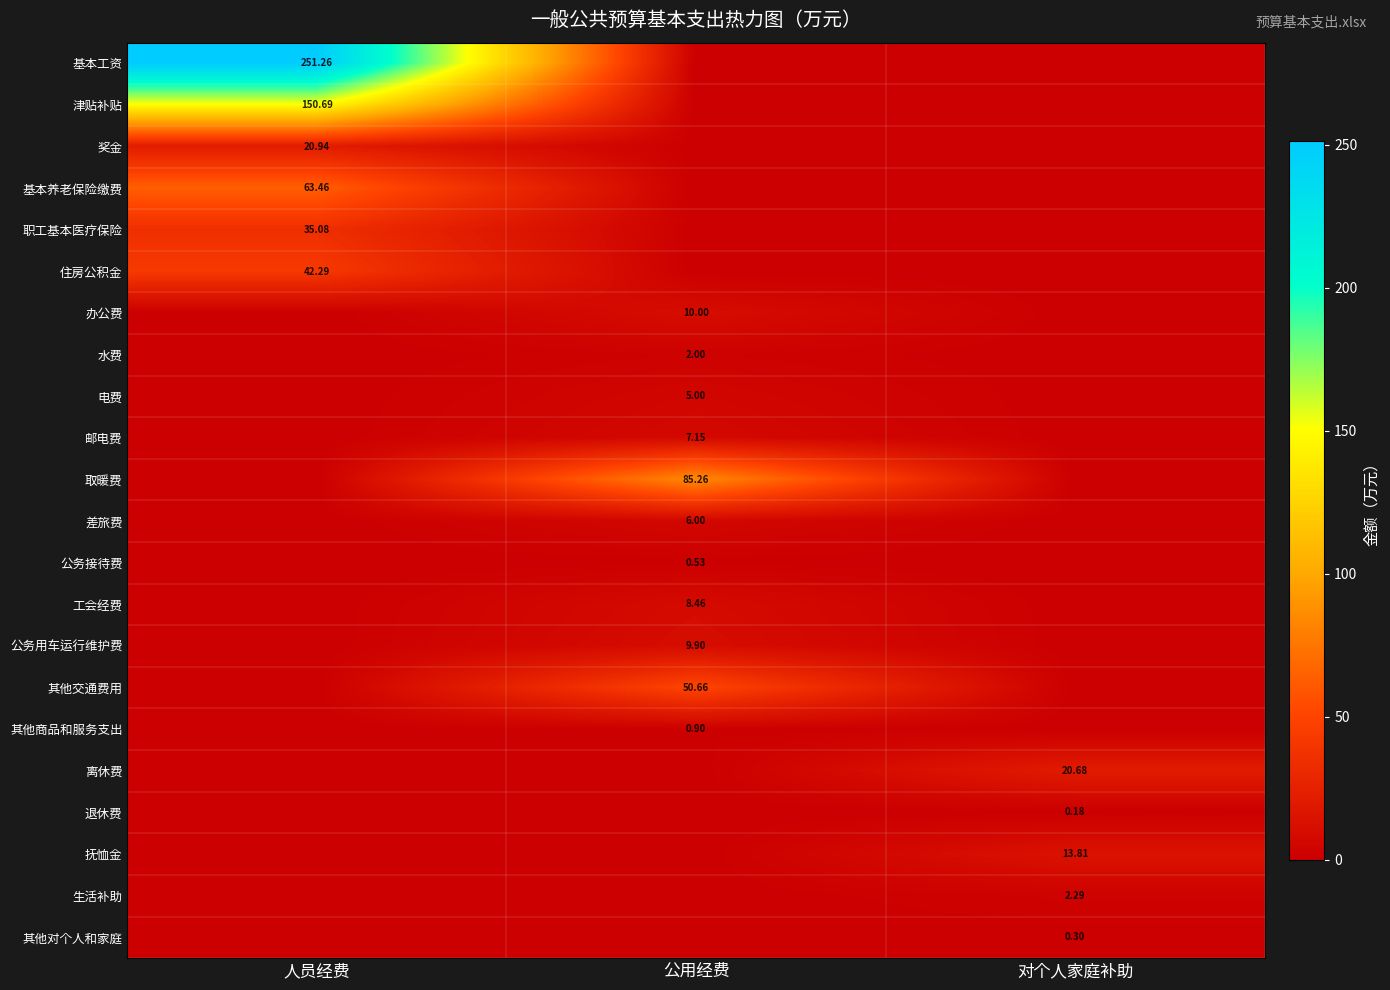

The value of 基本养老保险缴费 at 对个人家庭补助 is 0.0. True or false?

True